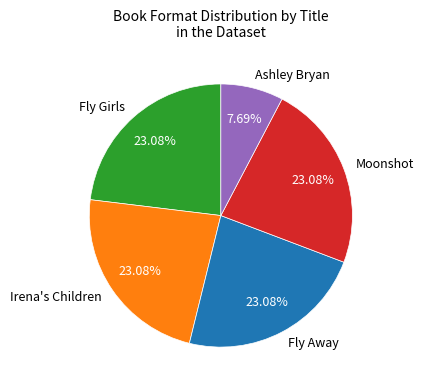

Is it true that Moonshot is 17% of the pie?

False